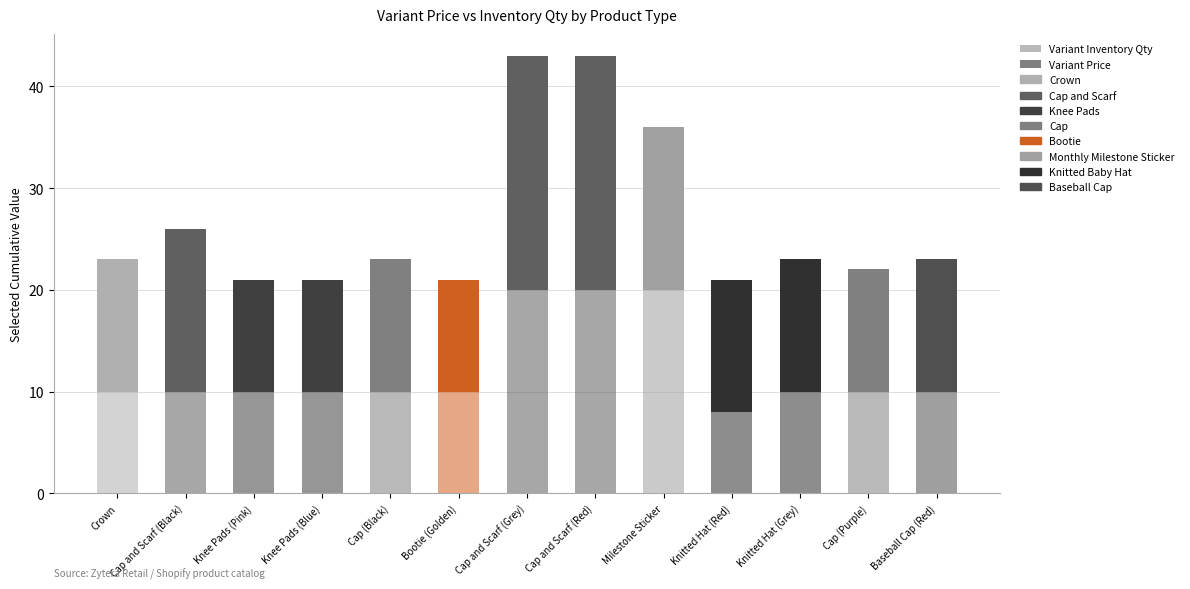

How many categories are shown in the chart?

13